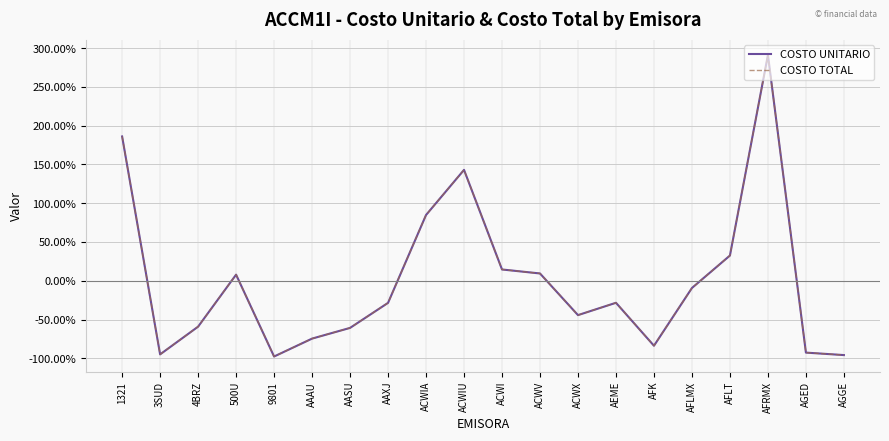

Is this an area chart (filled region under the line)?

No